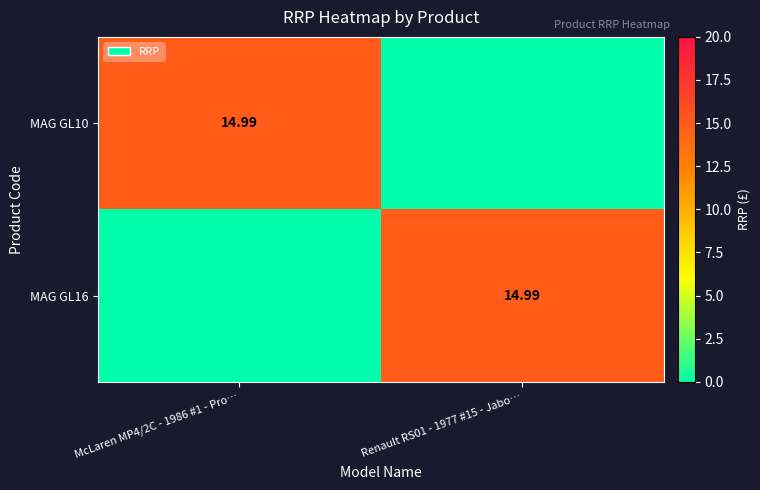

The MAG GL10 series shows 7.0 at Renault RS01 - 1977 #15 - Jabo…. True or false?

False